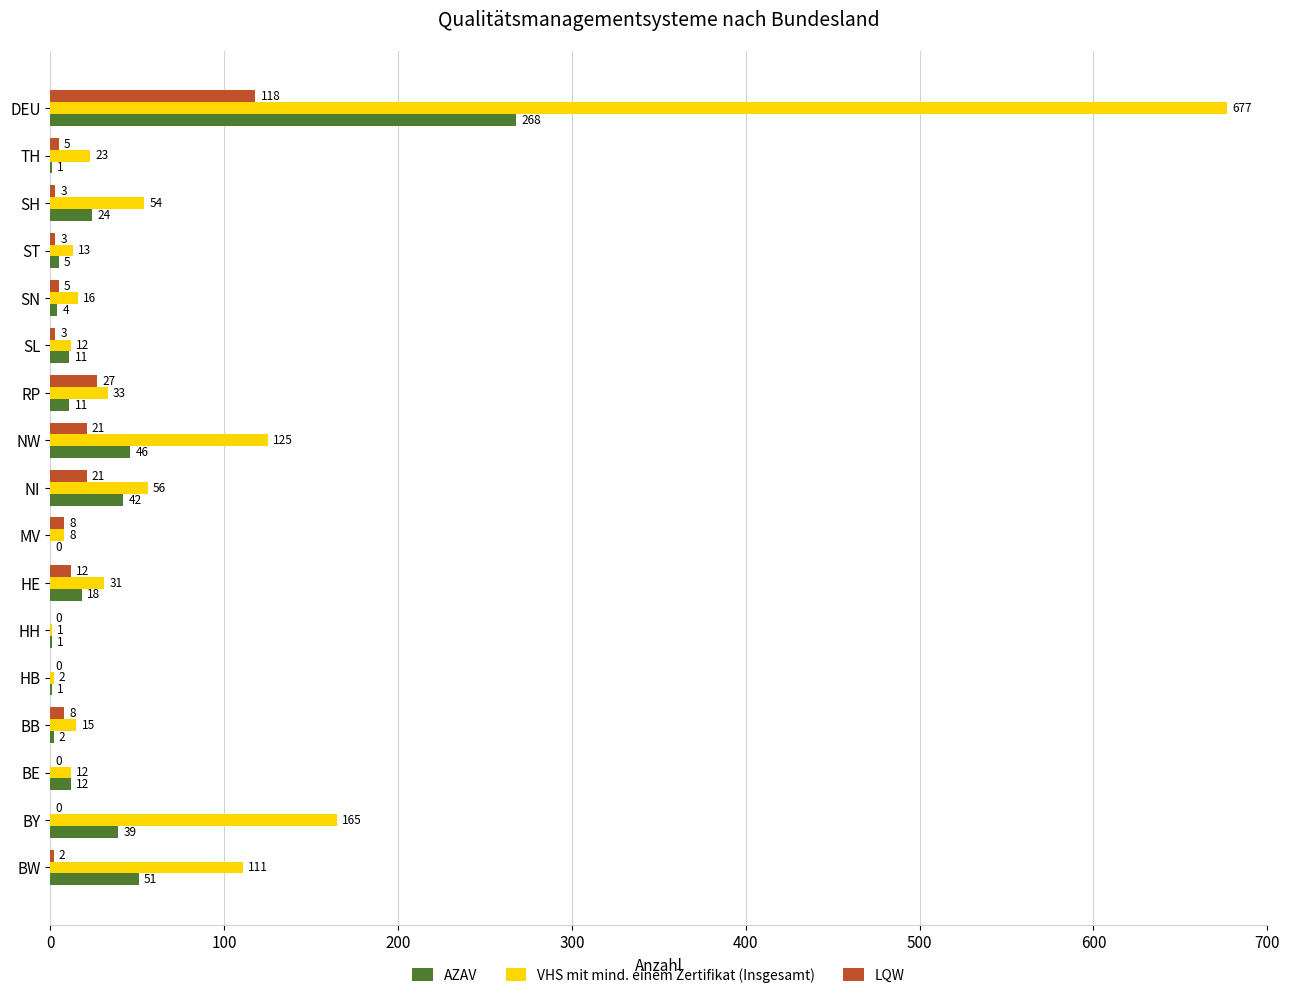

What is the sum of the AZAV values at HB and BY?

40